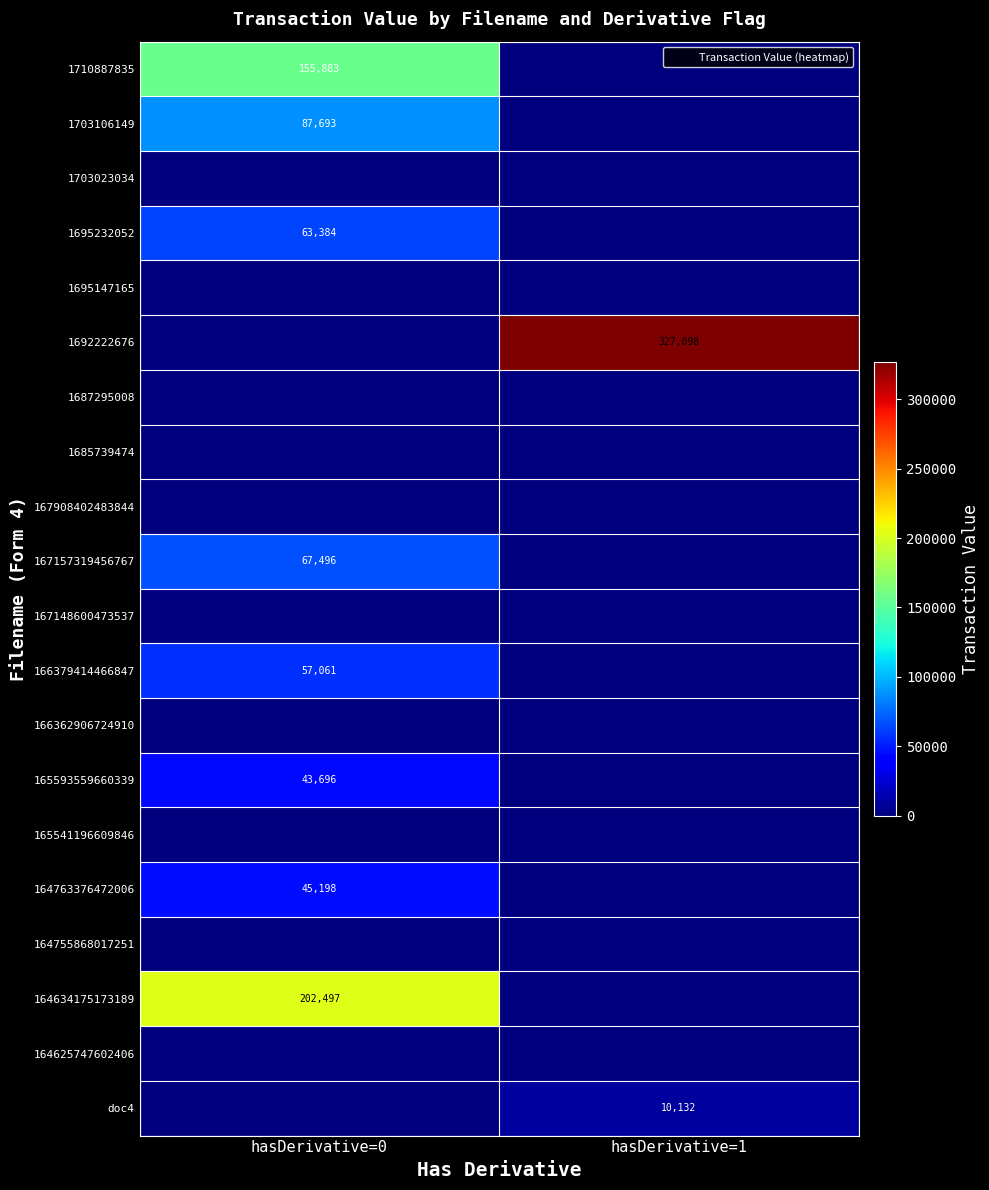

What is the average value of the 1703106149 series?

43846